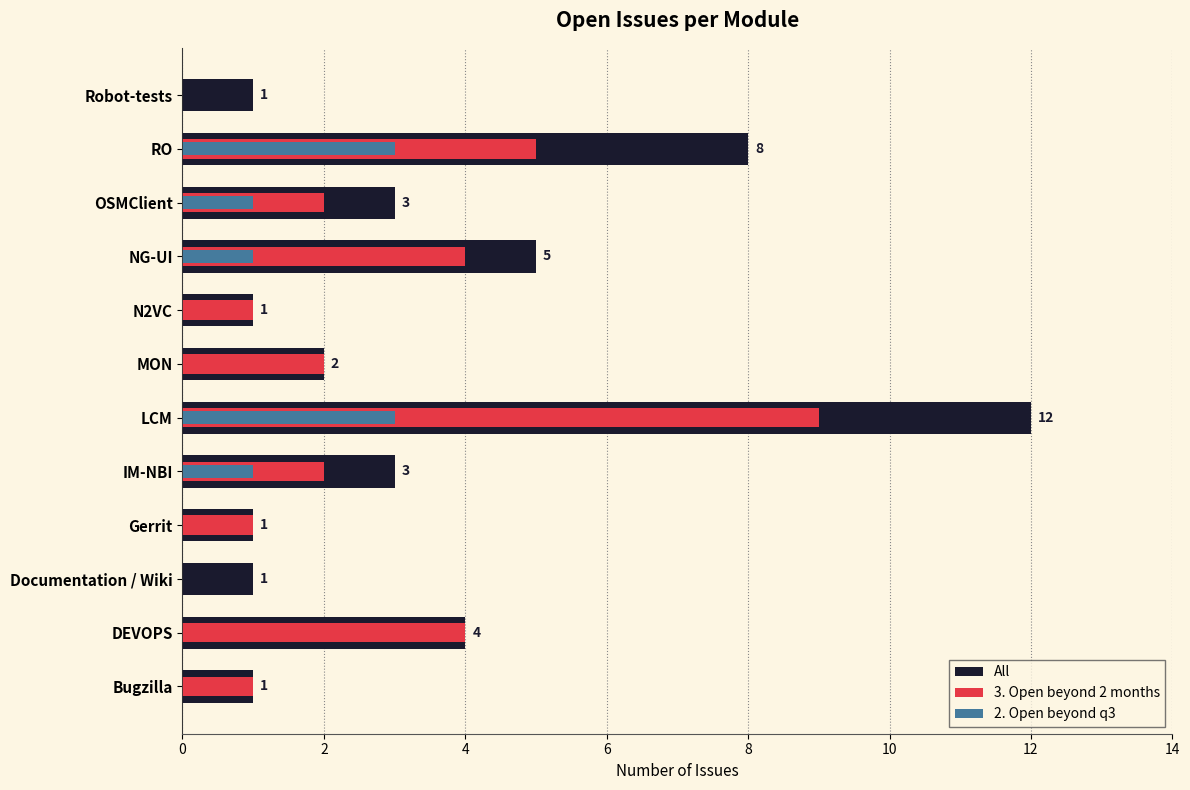

What are all the series names shown in the legend?

All, 3. Open beyond 2 months, 2. Open beyond q3